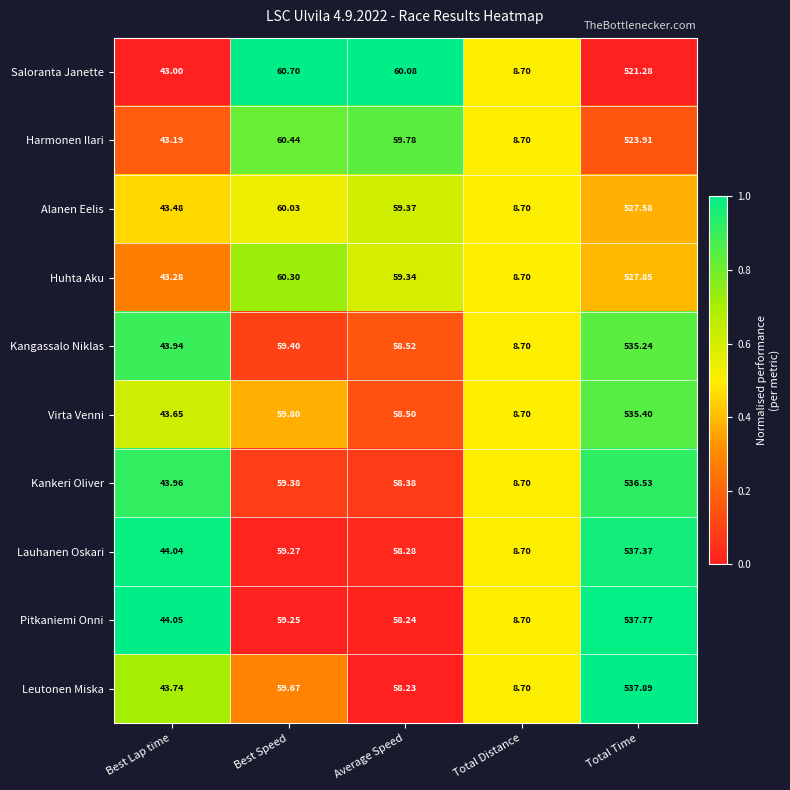

Which series changed the most between Average Speed and Total Distance?

Saloranta Janette